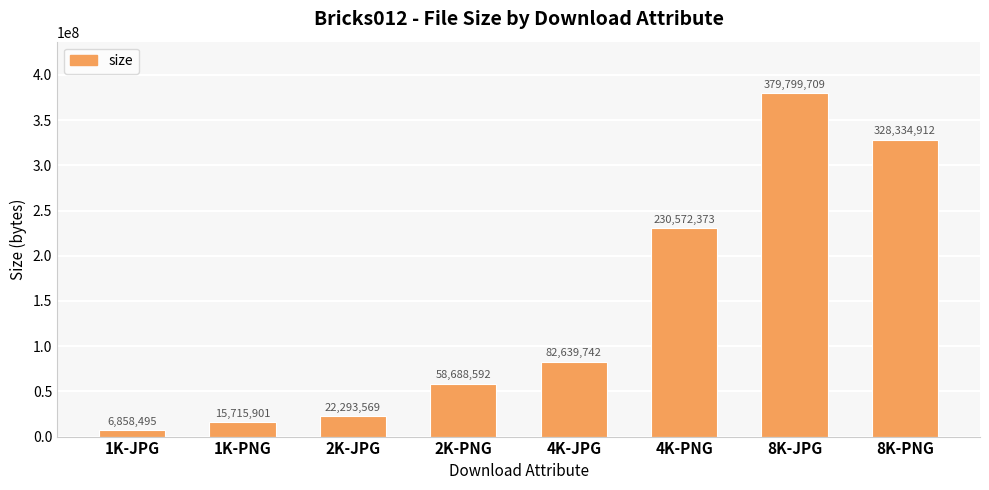

At which label is the value closest to 193329102?

4K-PNG